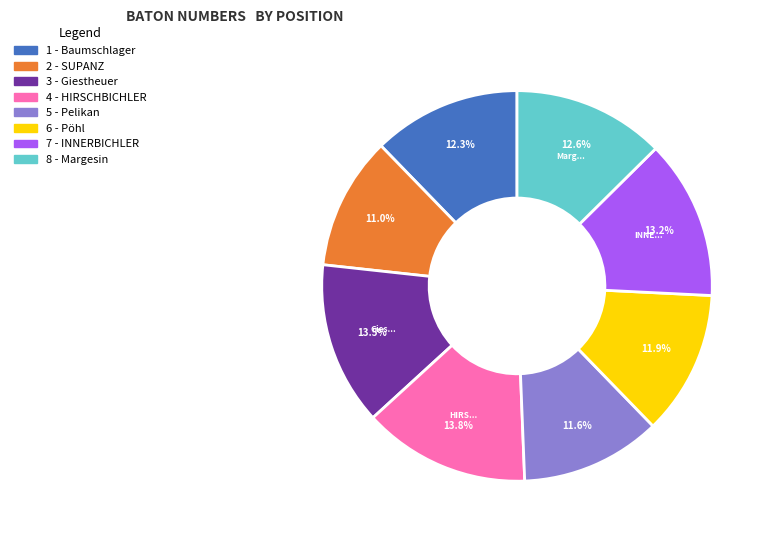

Which category has the smallest portion of the pie?

2 - SUPANZ